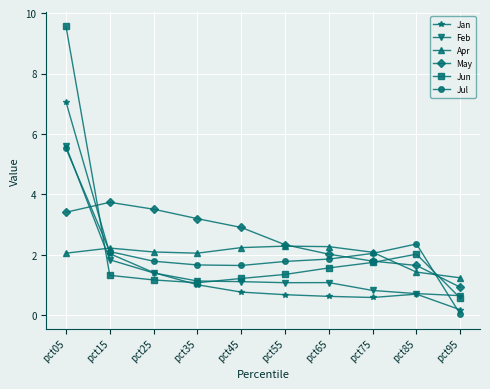

True or false: Jan and Feb intersect in this chart.

True